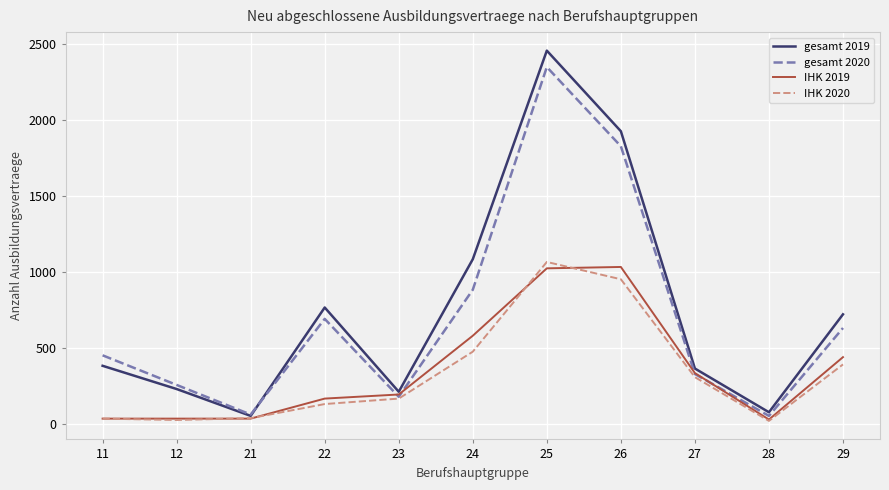

Which series has the largest range (max minus min)?

gesamt 2019